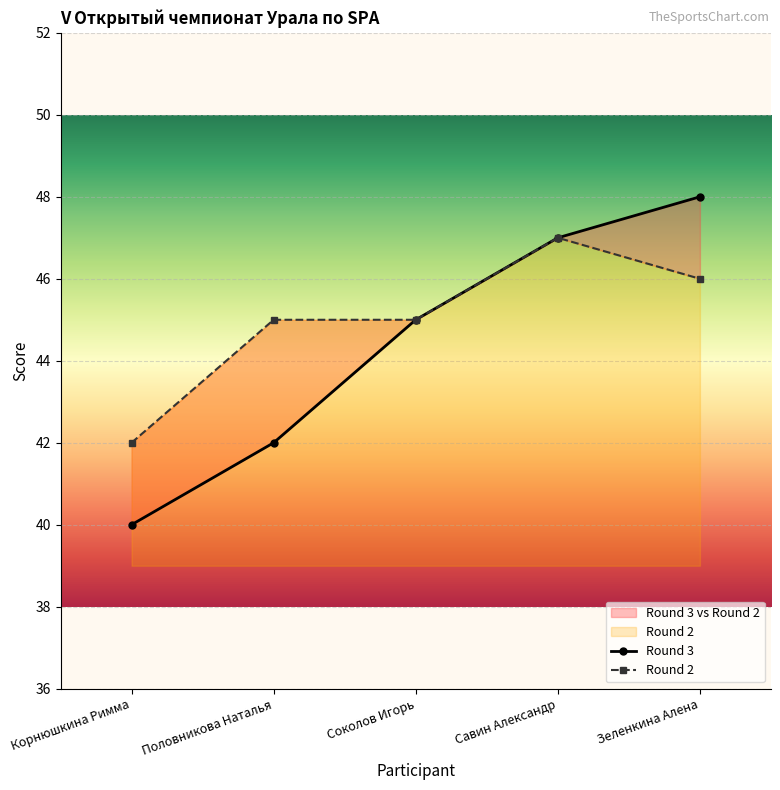

What is the average value of the Round 2 series?

45